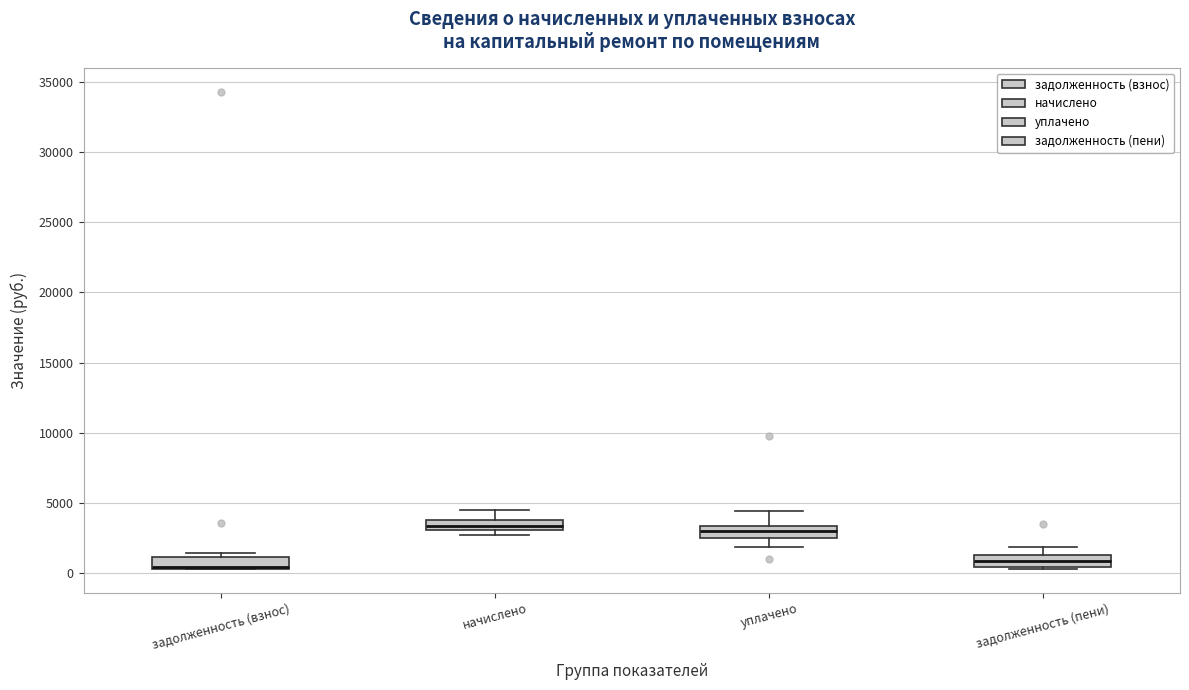

Where does the median line of the box for задолженность (пени) sit on the y-axis? The values are not printed on the chart, so give them approximately, as read against the axis.

1000